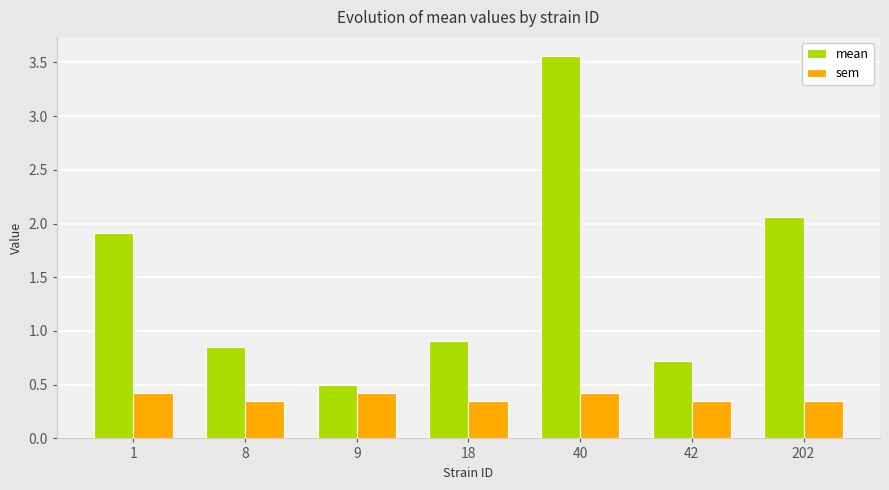

Rank the series at 8 from lowest to highest value.

sem, mean